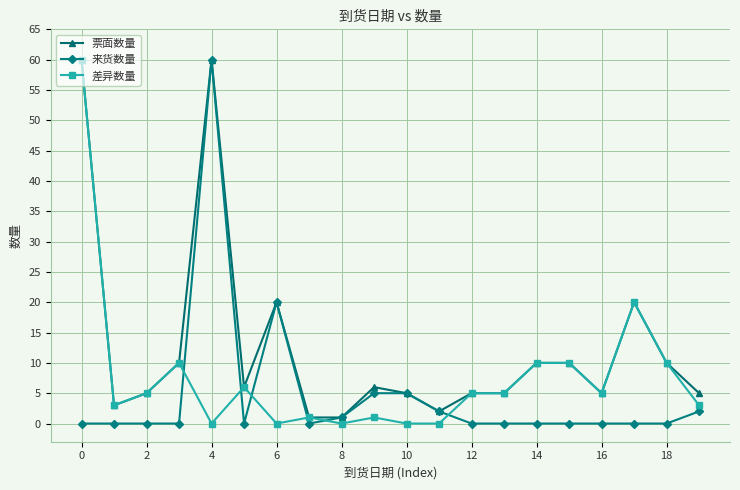

True or false: 票面数量 has more than 1 interior local peaks.

True